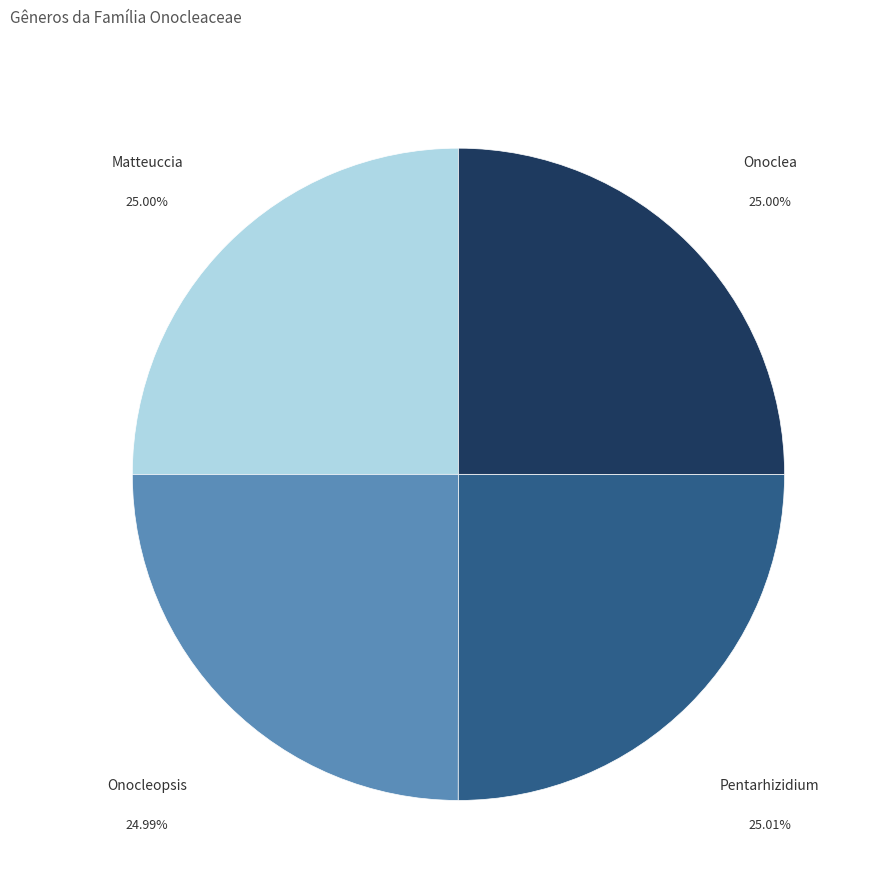

Does any single category account for the majority?

No